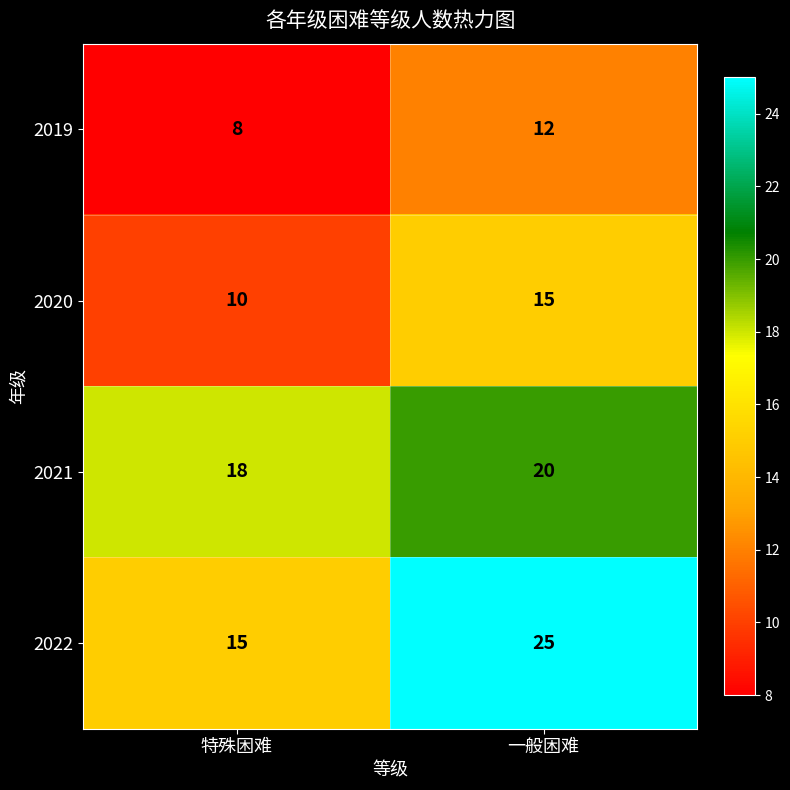

The 2022 series shows 27 at 特殊困难. True or false?

False